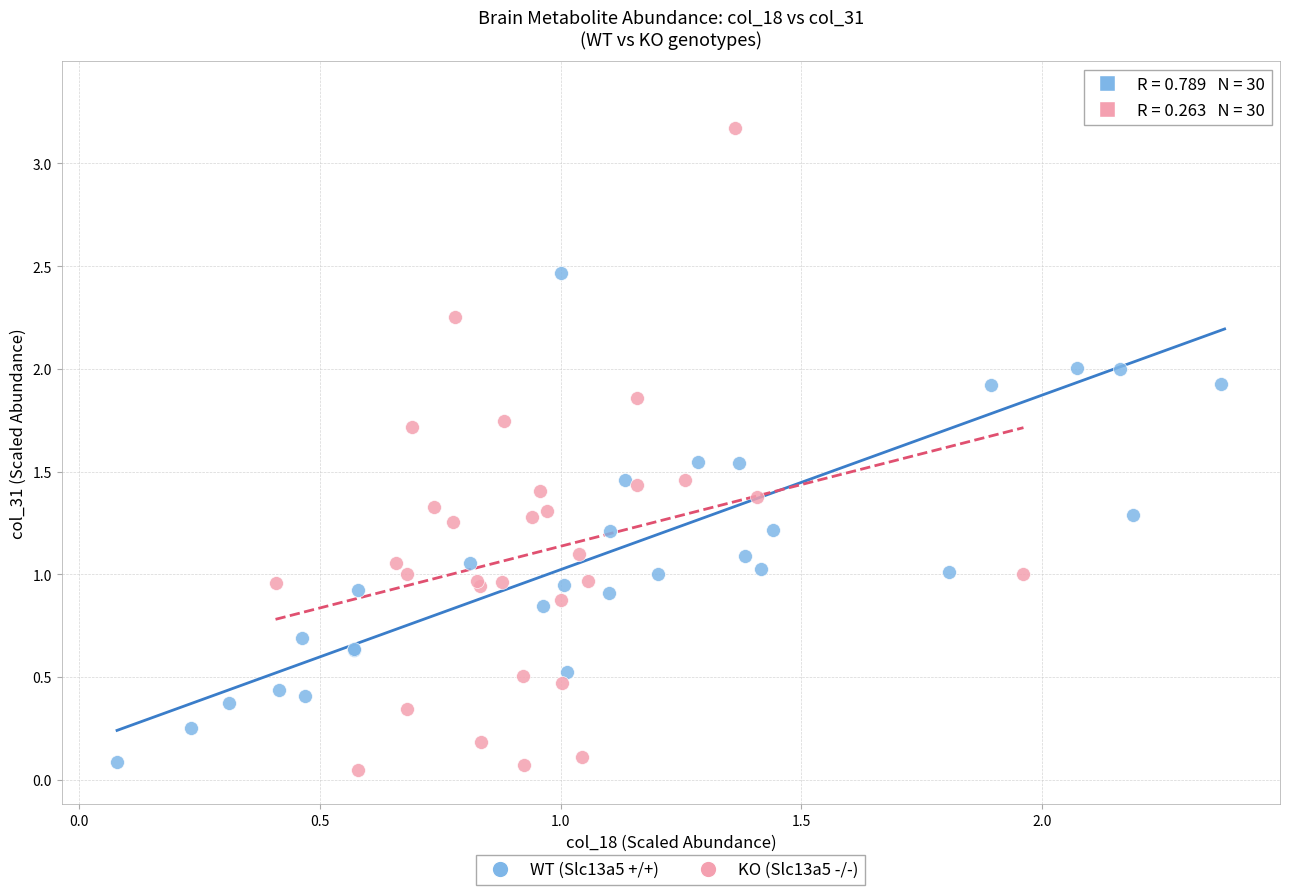

What are all the series names shown in the legend?

WT (Slc13a5 +/+), KO (Slc13a5 -/-)